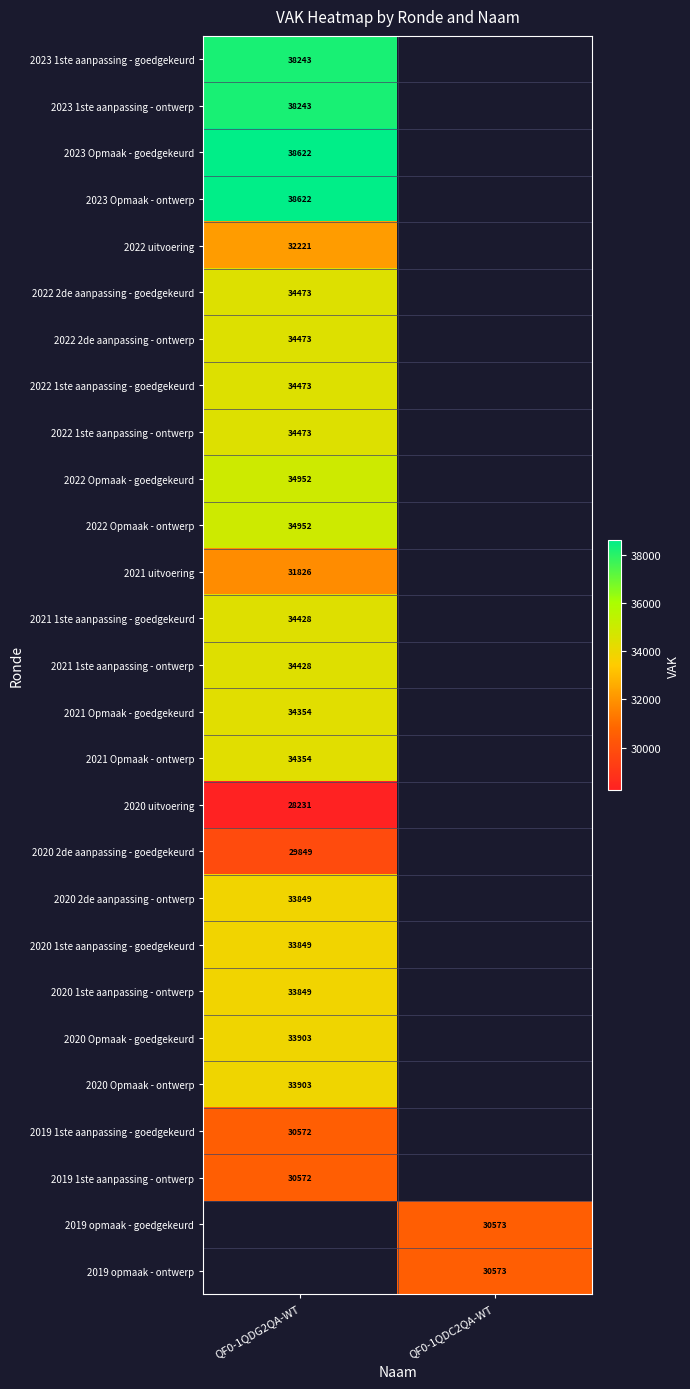

True or false: 2022 2de aanpassing - goedgekeurd has a value of 34473 at QF0-1QDG2QA-WT.

True